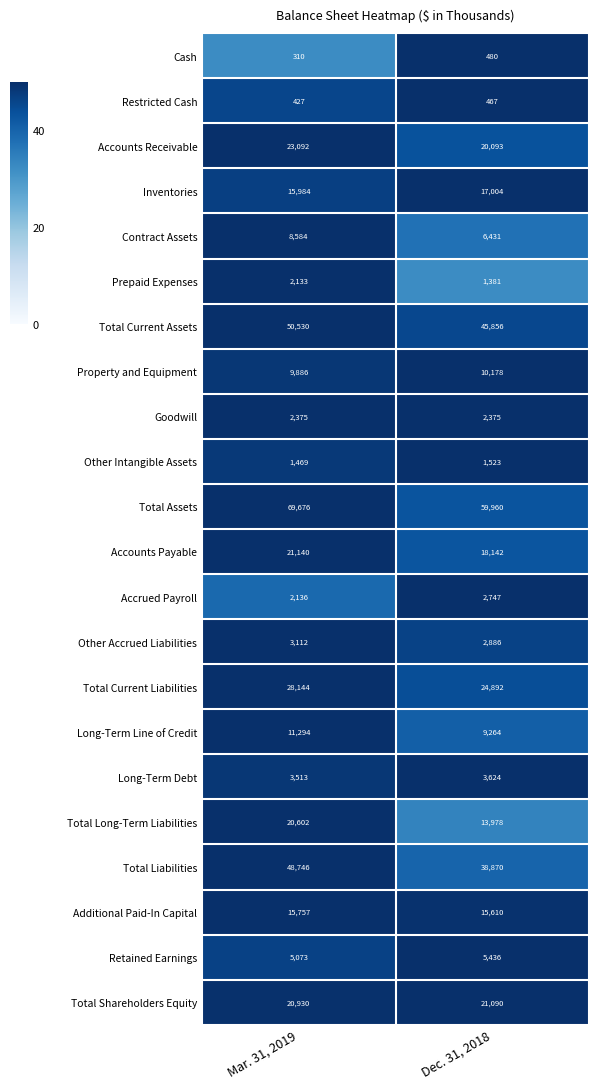

What is the sum of the Accounts Payable values at Dec. 31, 2018 and Mar. 31, 2019?

39282